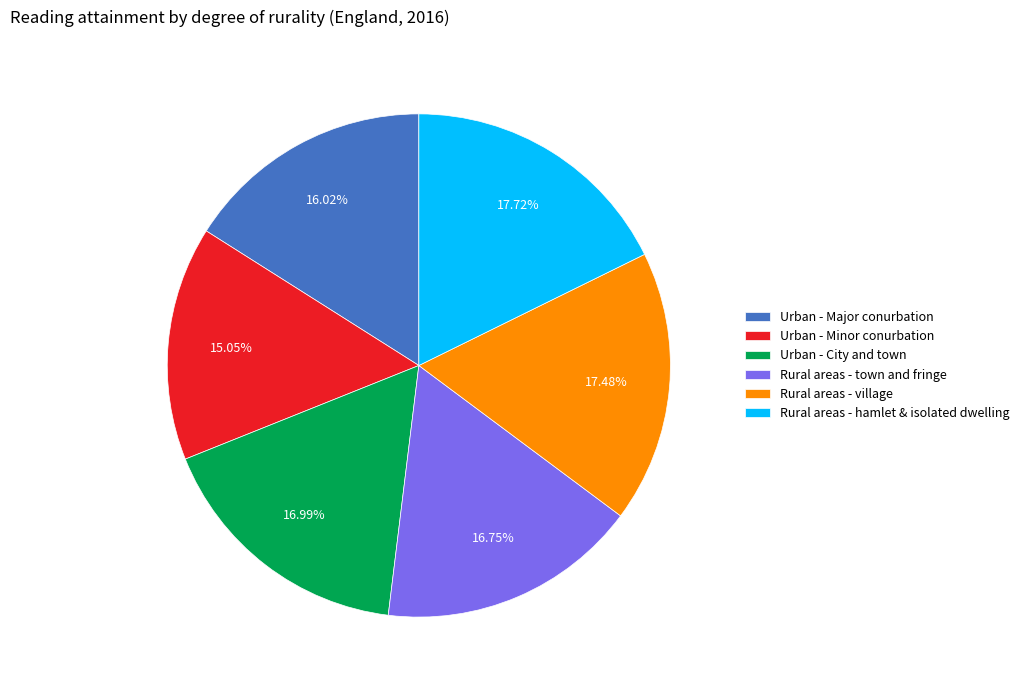

To the nearest percent, what percentage of the pie is Rural areas - hamlet & isolated dwelling?

18%